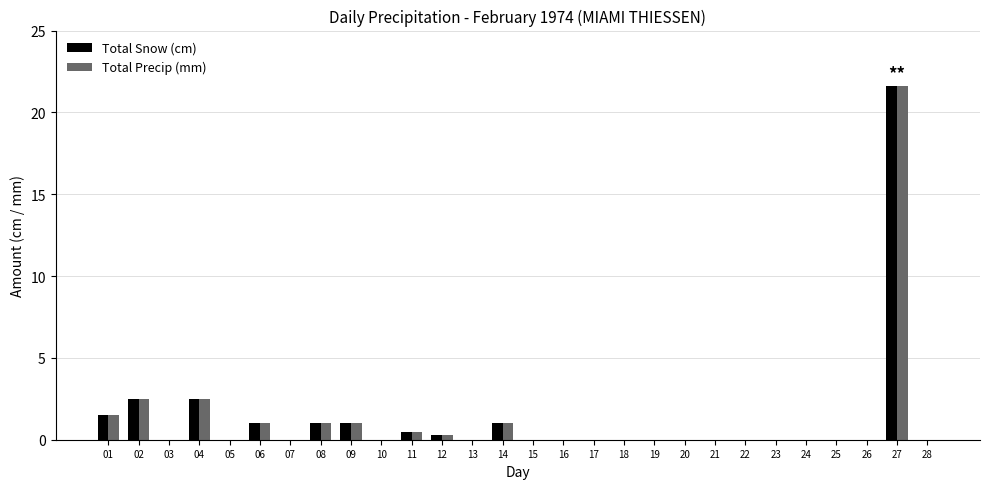

What is the highest value of the Total Precip (mm) series?

21.6